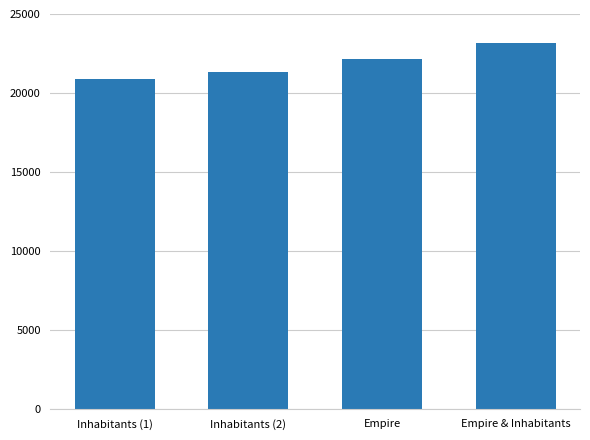

What is the sum of all values?

87572